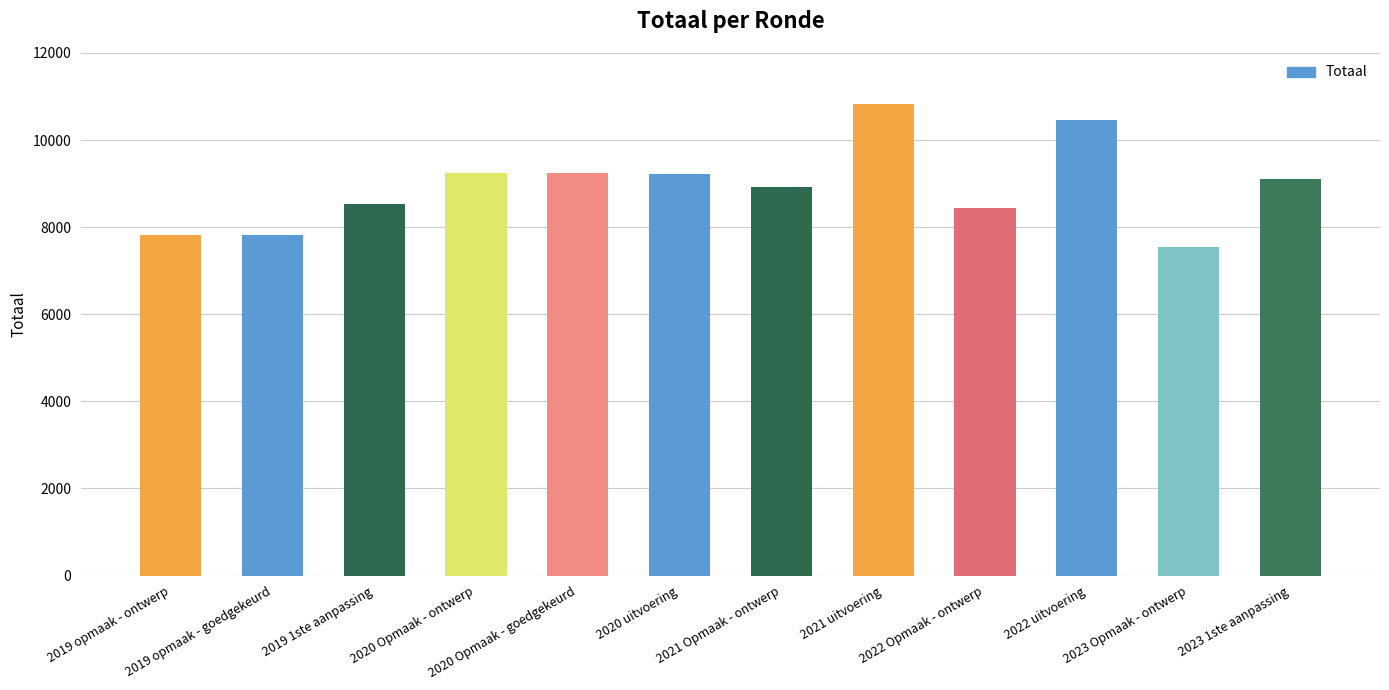

What is the change in value from 2022 uitvoering to 2023 Opmaak - ontwerp?

-2906